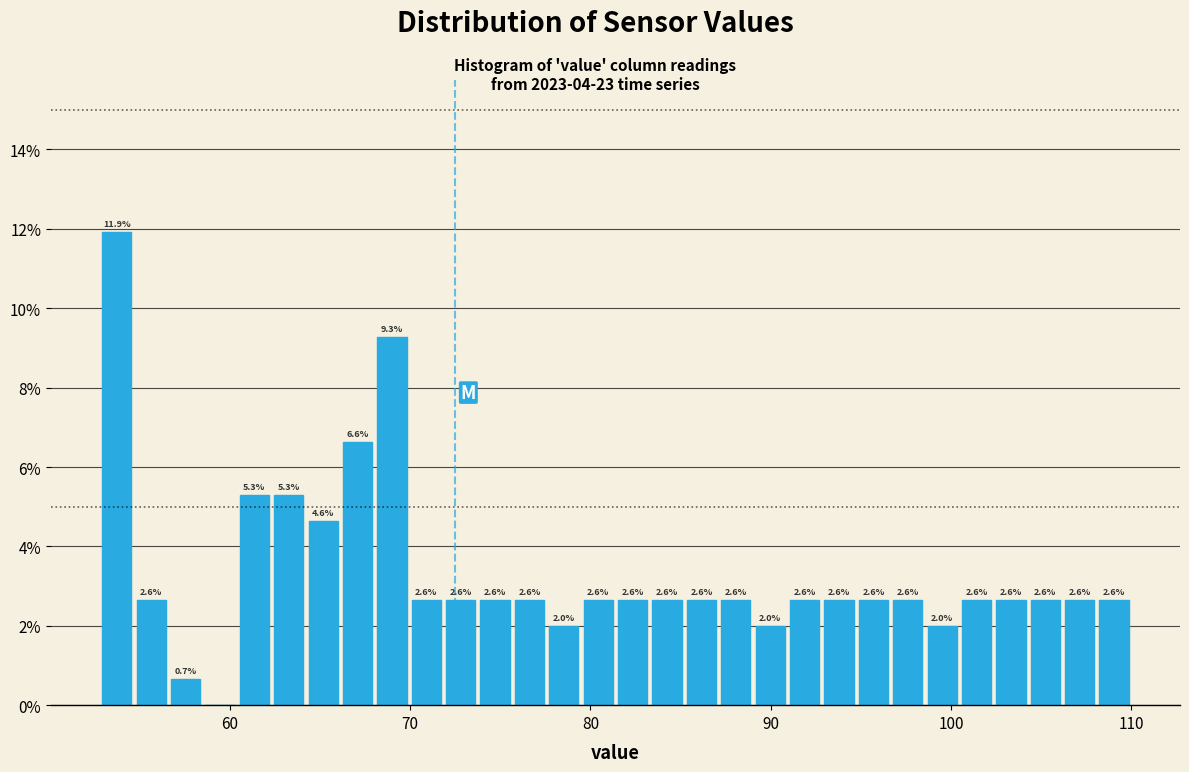

Around what value on the x-axis is the tallest bar? Give the approximate position of its centre, as read against the axis.

54